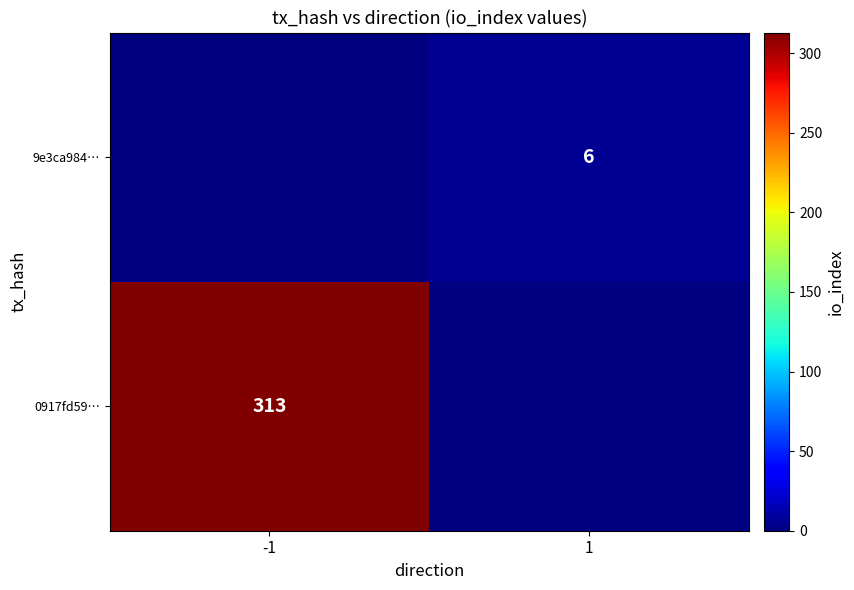

What is the total value across all series at 1?

6